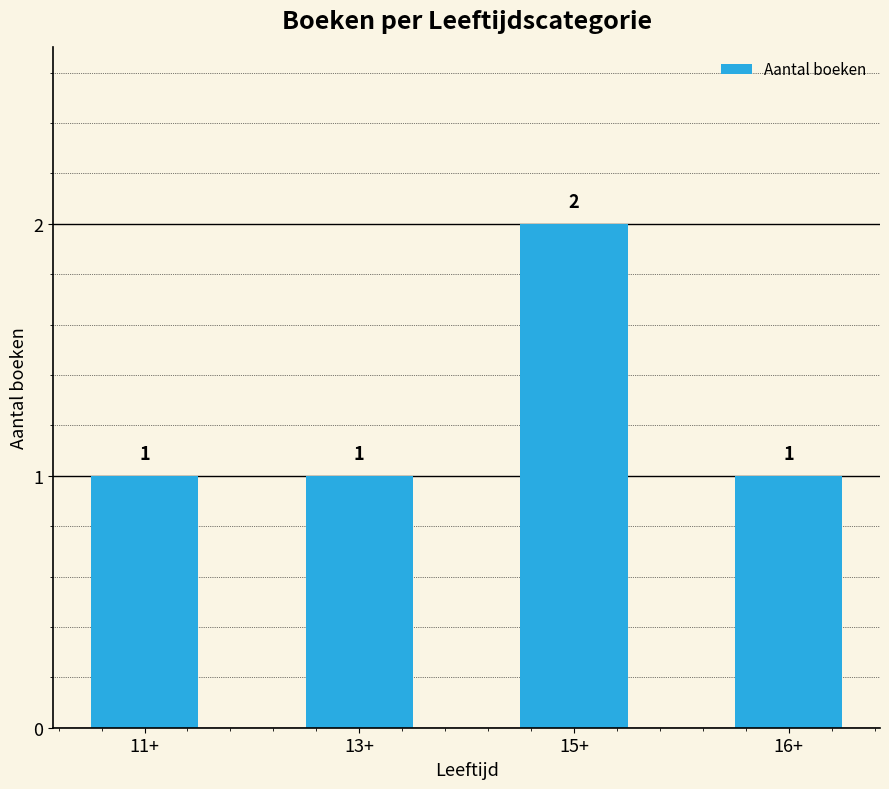

Does the chart contain any negative values?

No